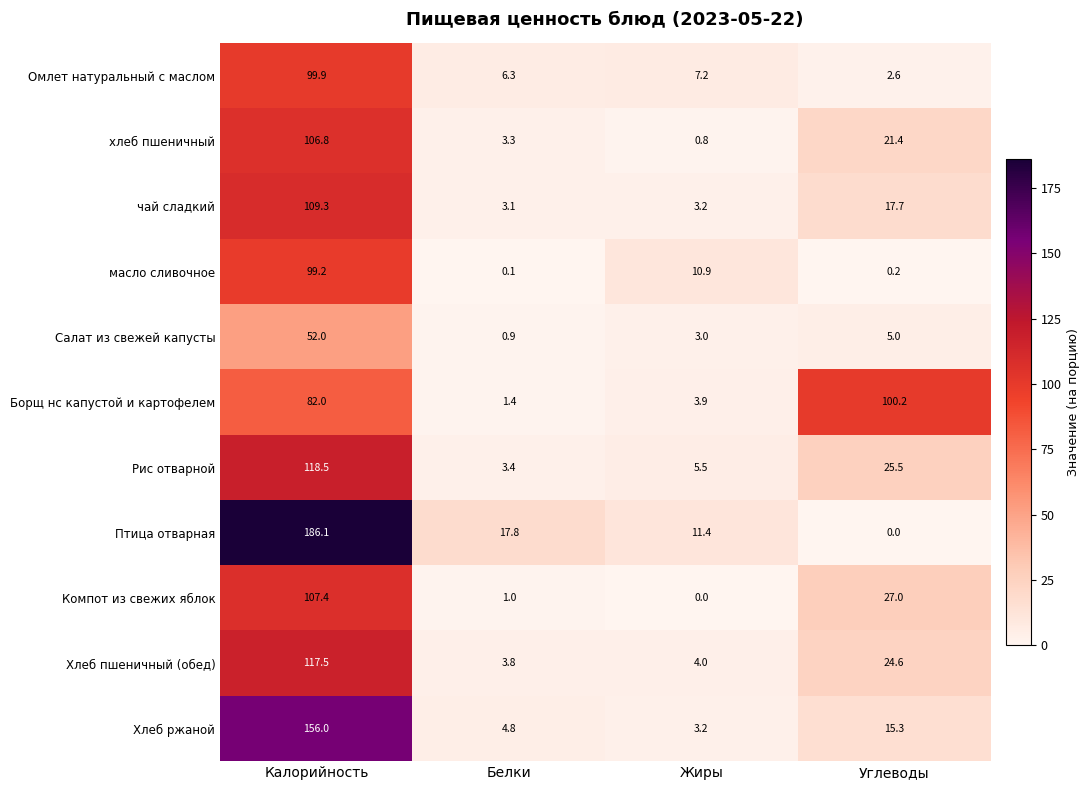

The Салат из свежей капусты series shows 8.6 at Углеводы. True or false?

False